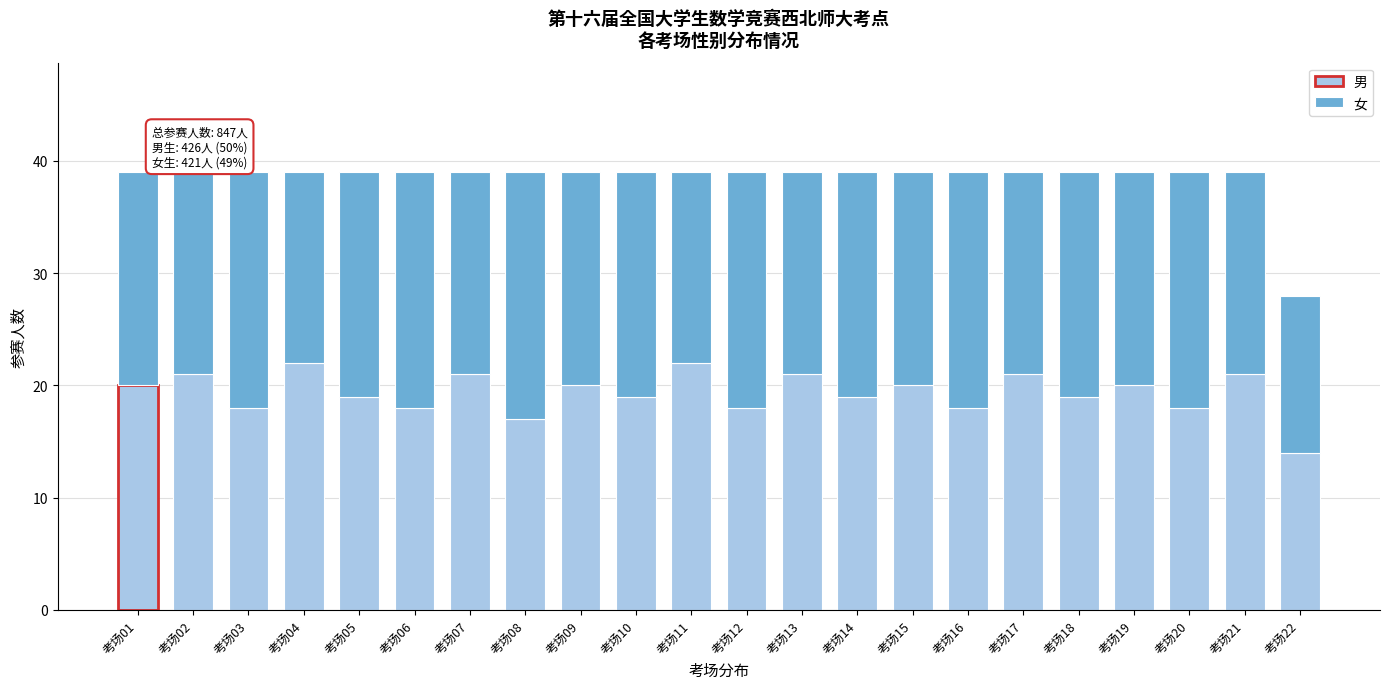

The 男 series shows 20 at 考场19. True or false?

True